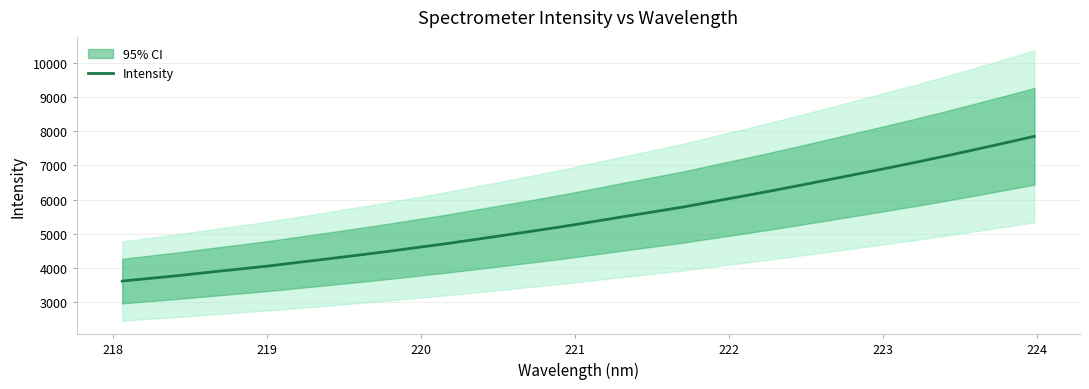

How many series are shown in this chart?

1